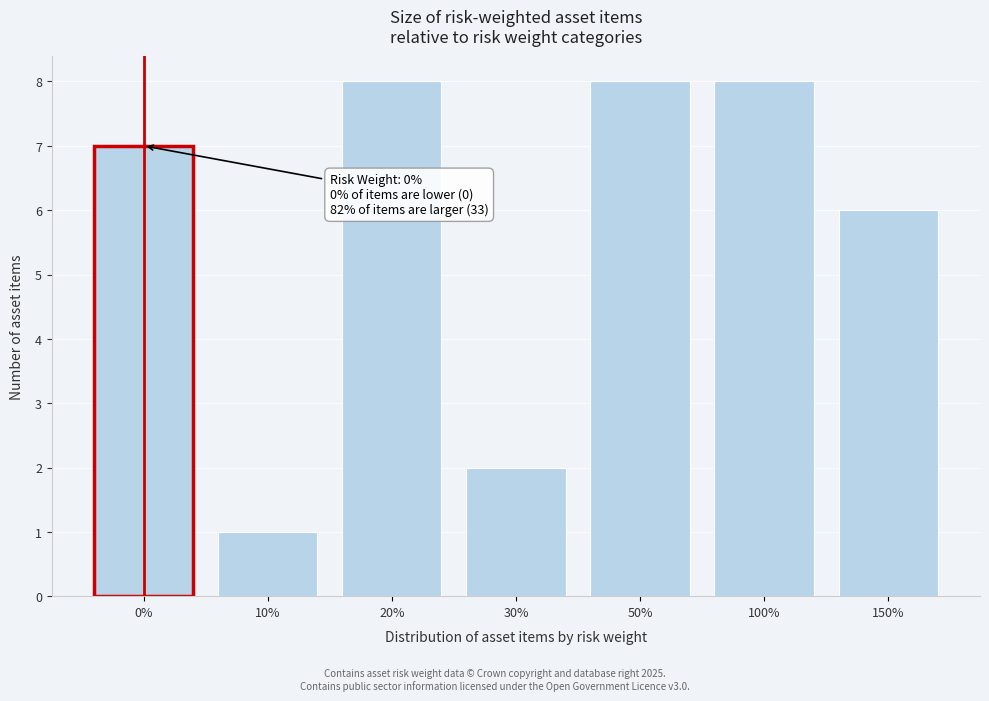

Reading left to right, transcribe all the data shown in this chart.

7	1	8	2	8	8	6